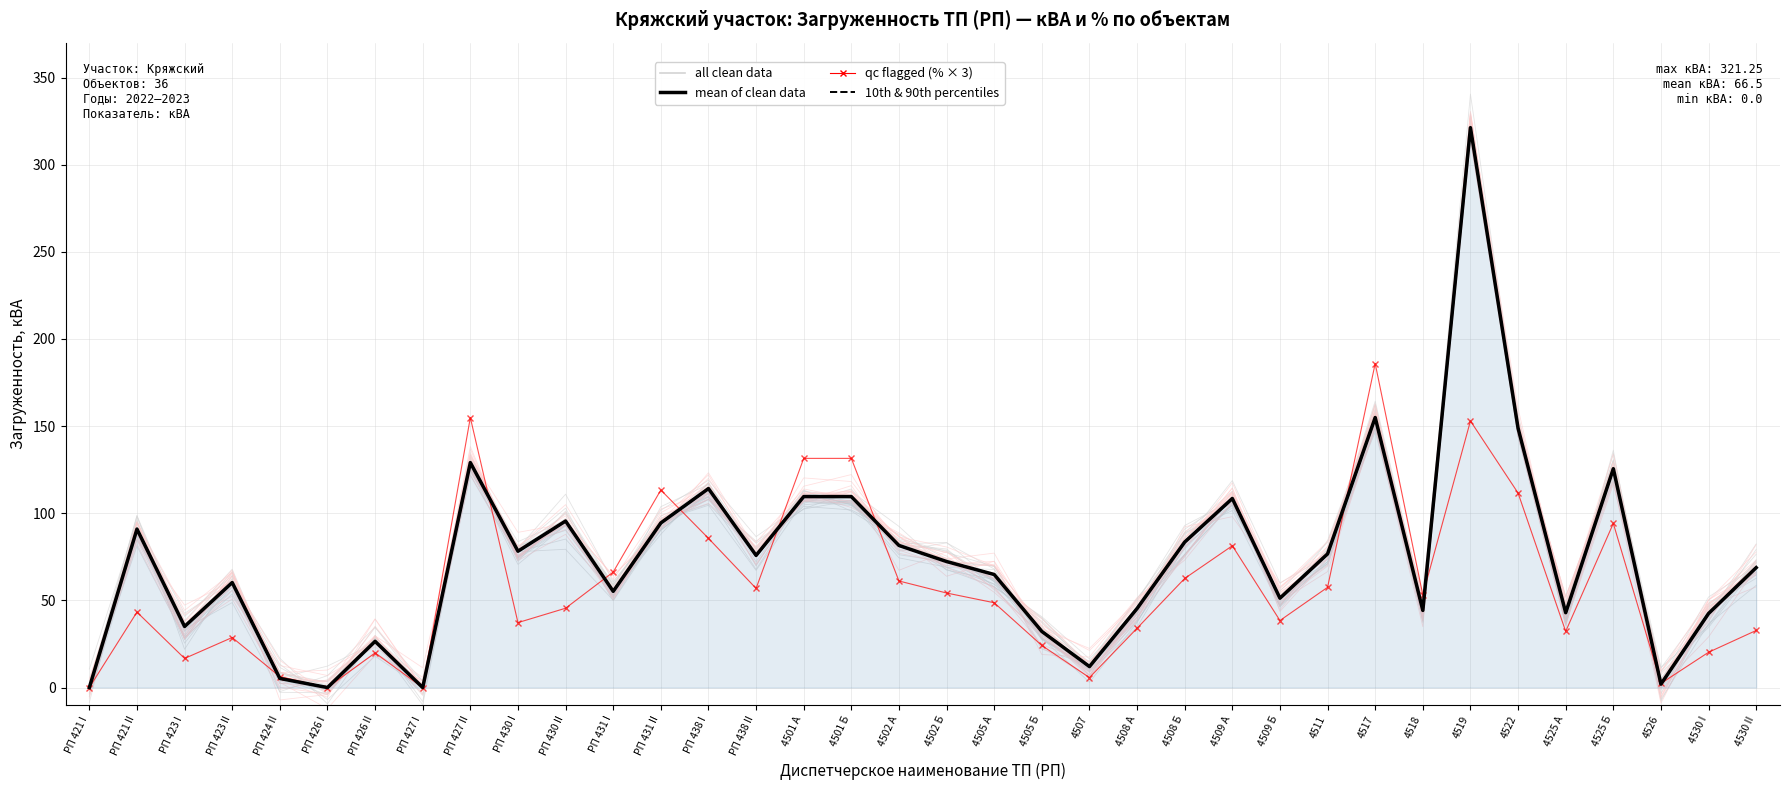

True or false: mean of clean data and qc flagged (% × 3) cross at least once.

True